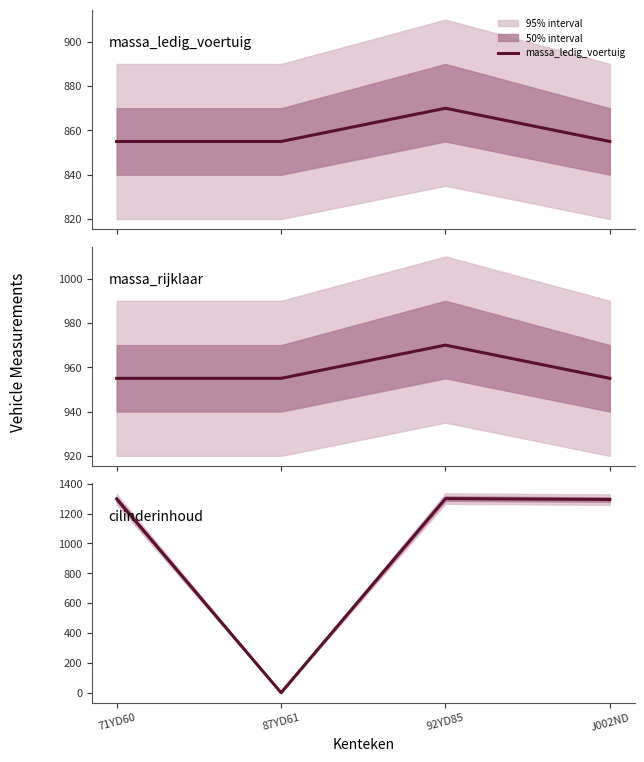

What is the difference between the highest and lowest values at 71YD60?

443